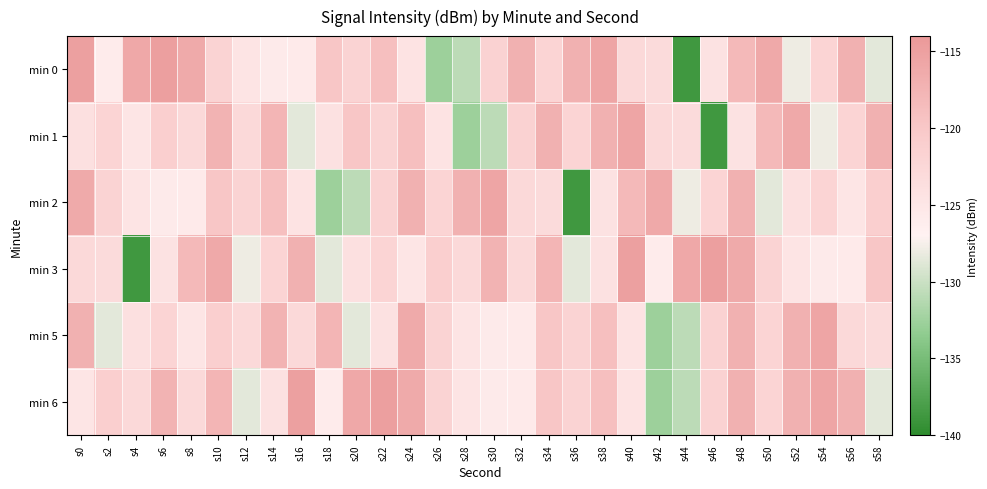

At which category is the sum across all series the highest?

s48